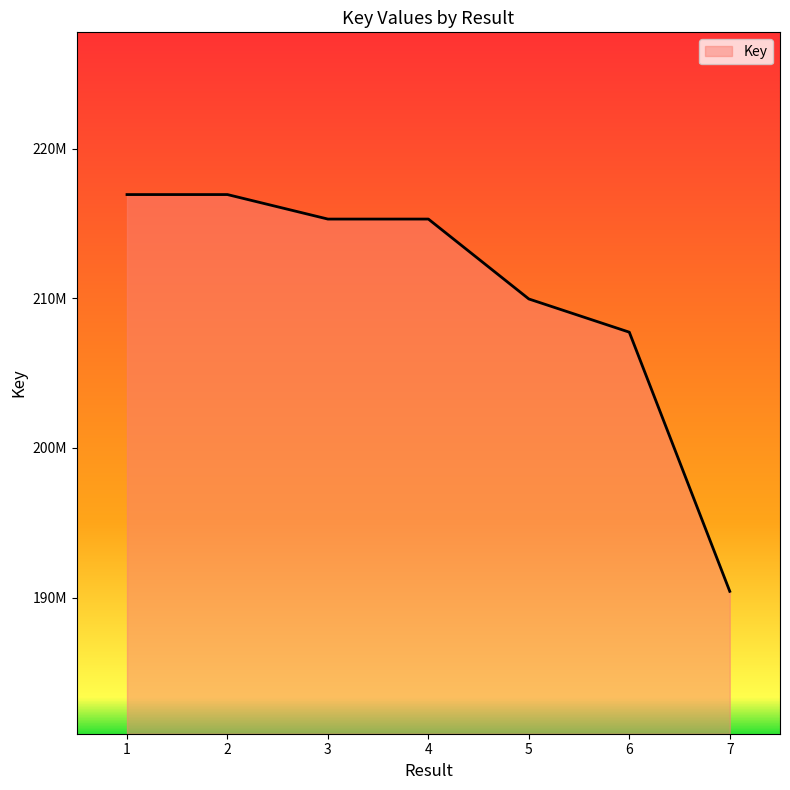

Is this an area chart (filled region under the line)?

Yes